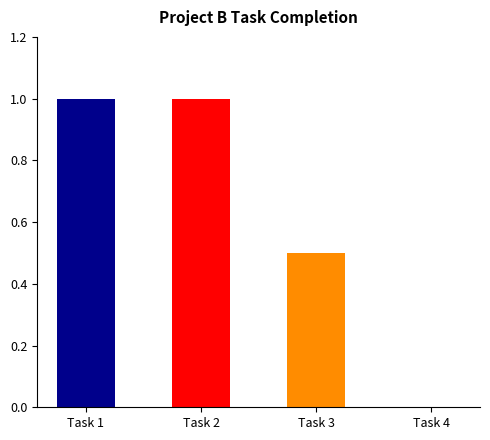

True or false: the data shows 1.4 at Task 1.

False